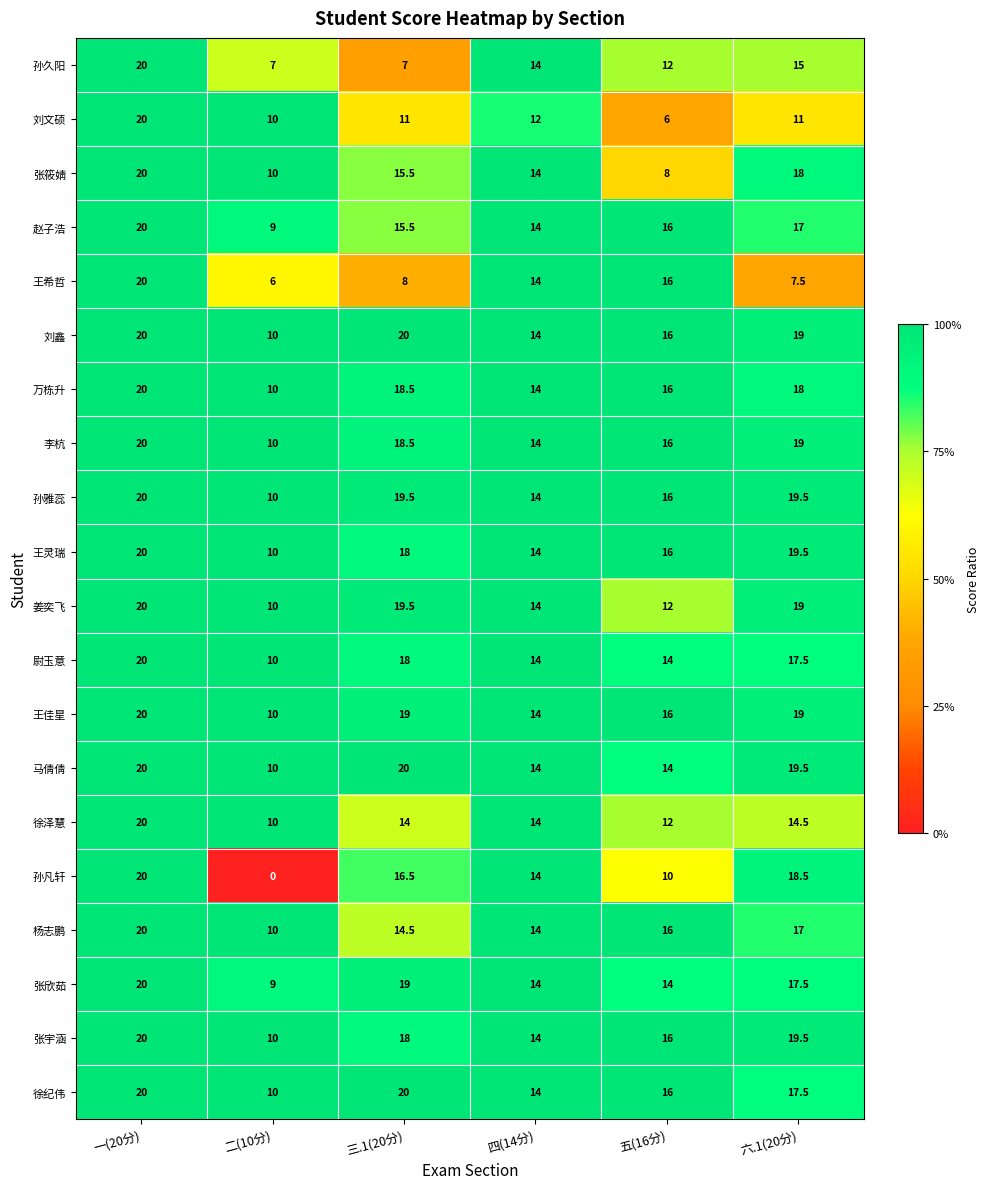

The value of 李杭 at 二(10分) is 10.0. True or false?

True